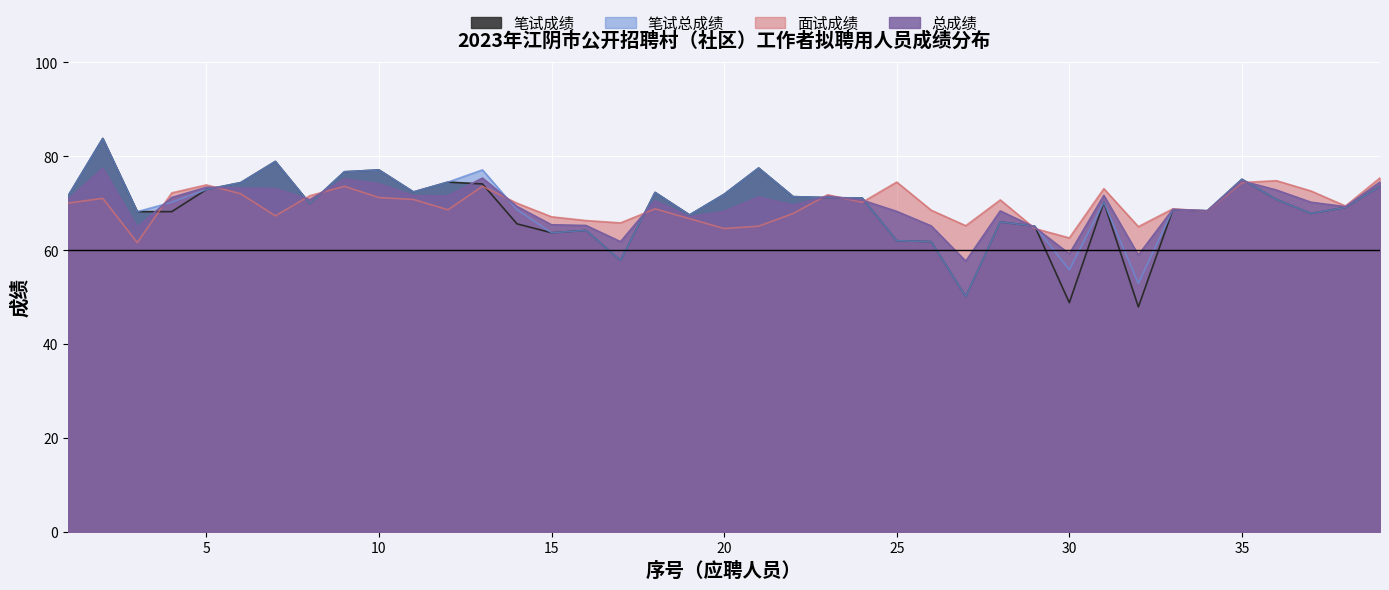

Which series has the widest spread of values?

笔试成绩